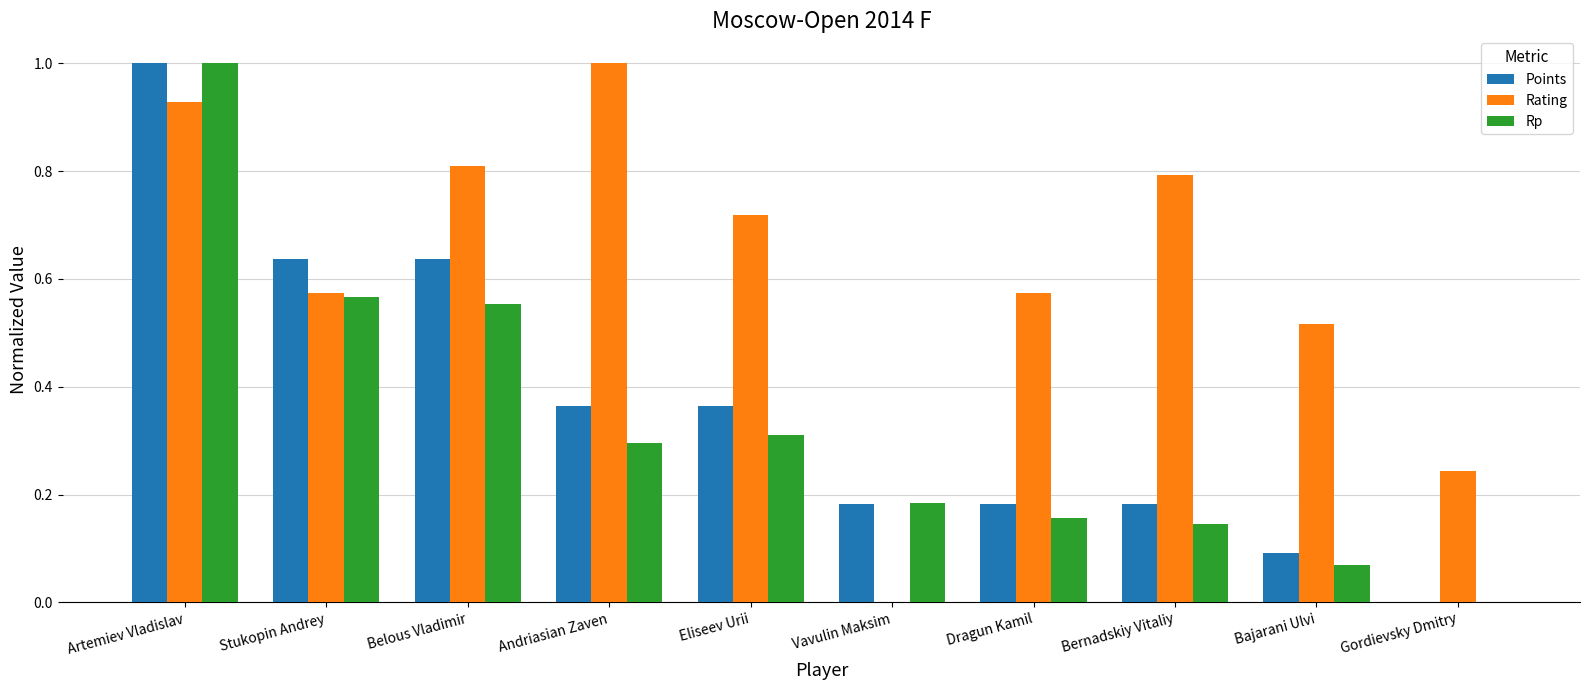

Between Artemiev Vladislav and Stukopin Andrey, which series saw the biggest shift?

Rp